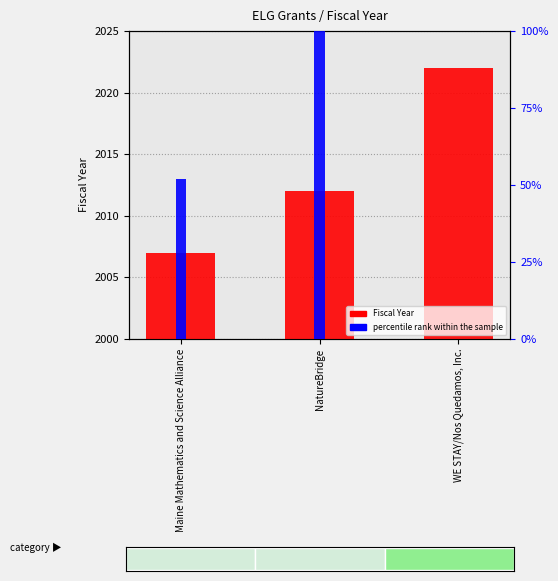

What is the average value of the percentile rank within the sample series?

50.7